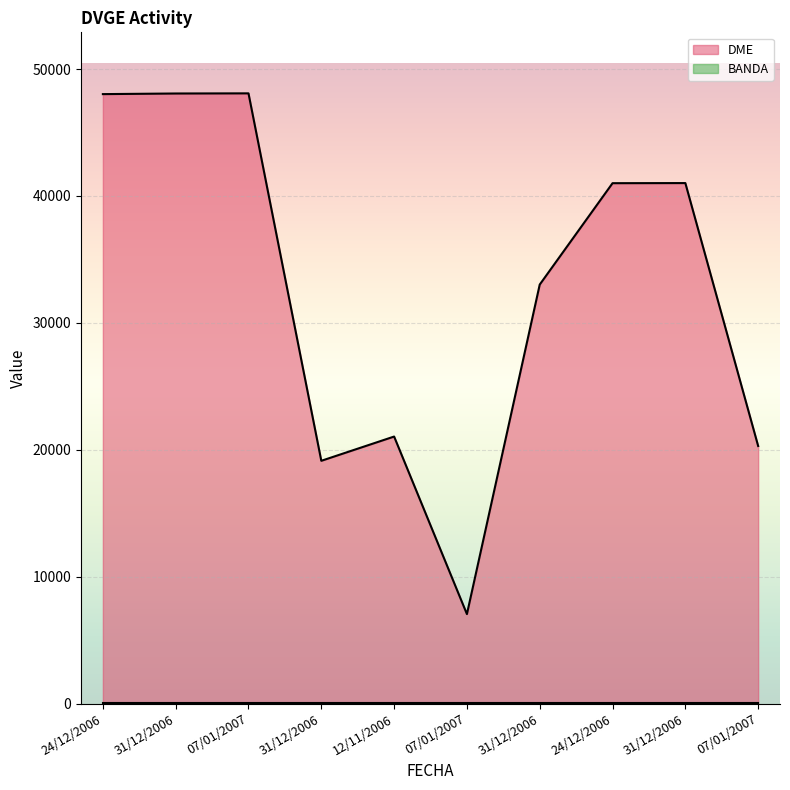

Which has a higher value, 31/12/2006 or 31/12/2006?

31/12/2006